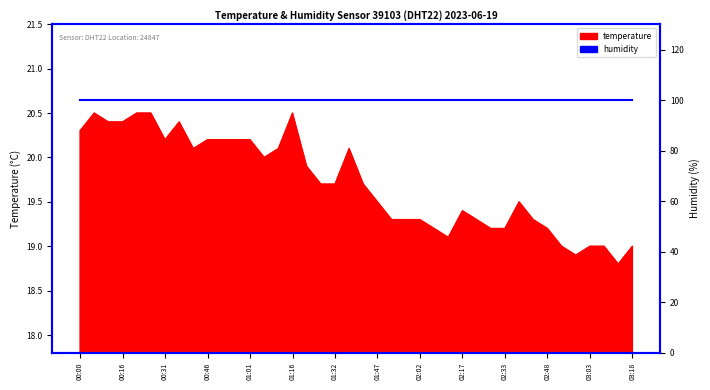

What is the label of the 6th point from the right?

02:53